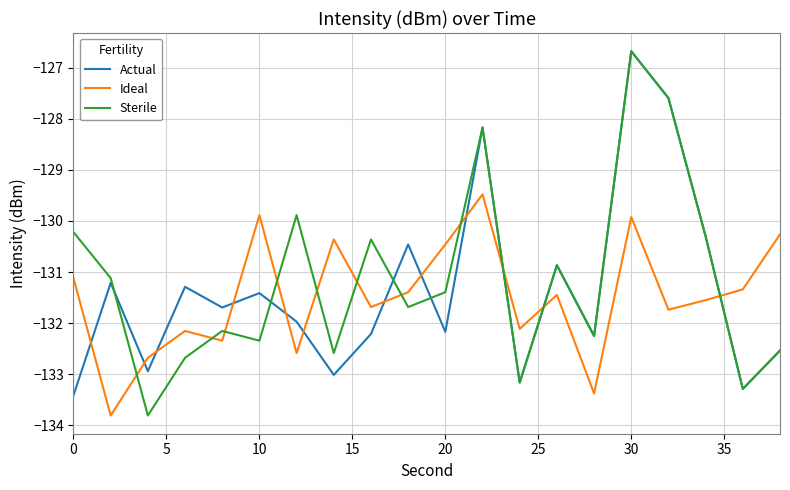

What is the smallest value displayed?

-133.8